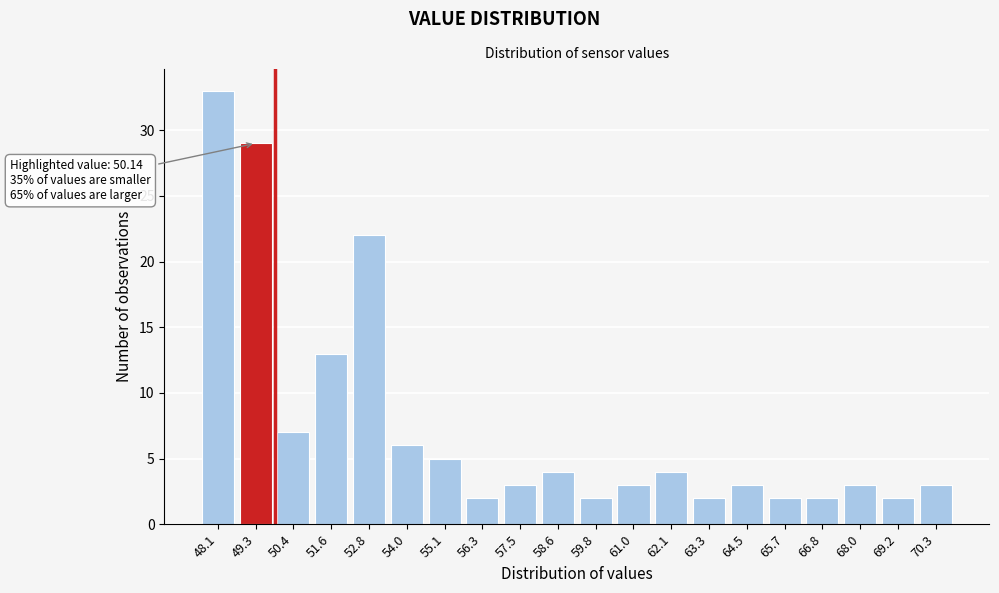

Reading left to right, what are all the values shown in this chart?

48.1=33	49.3=29	50.4=7	51.6=13	52.8=22	54.0=6	55.1=5	56.3=2	57.5=3	58.6=4	59.8=2	61.0=3	62.1=4	63.3=2	64.5=3	65.7=2	66.8=2	68.0=3	69.2=2	70.3=3